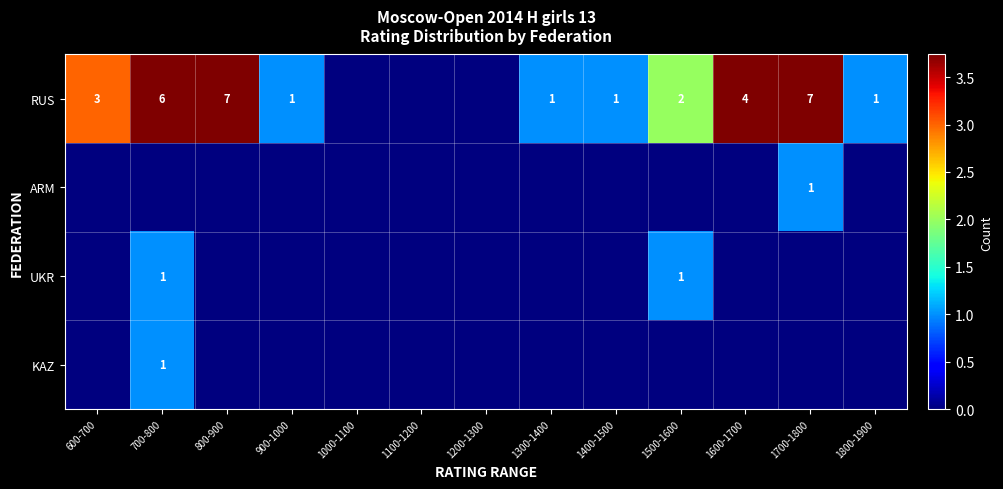

The value of RUS at 1600-1700 is 4. True or false?

True